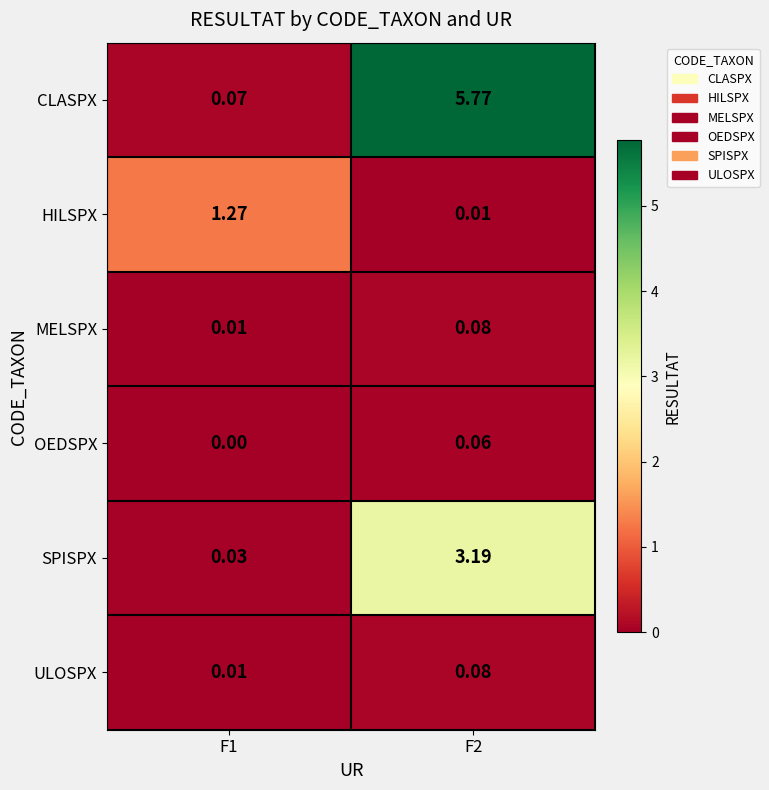

Which series has the largest range (max minus min)?

CLASPX